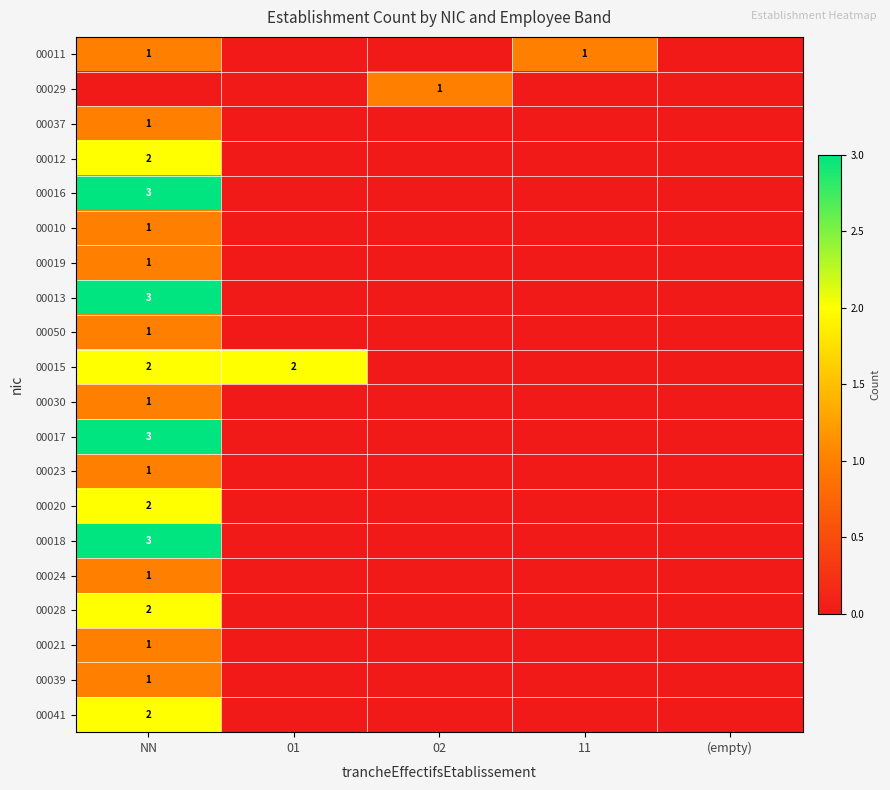

Is it true that 00021 equals 0 at NN?

False